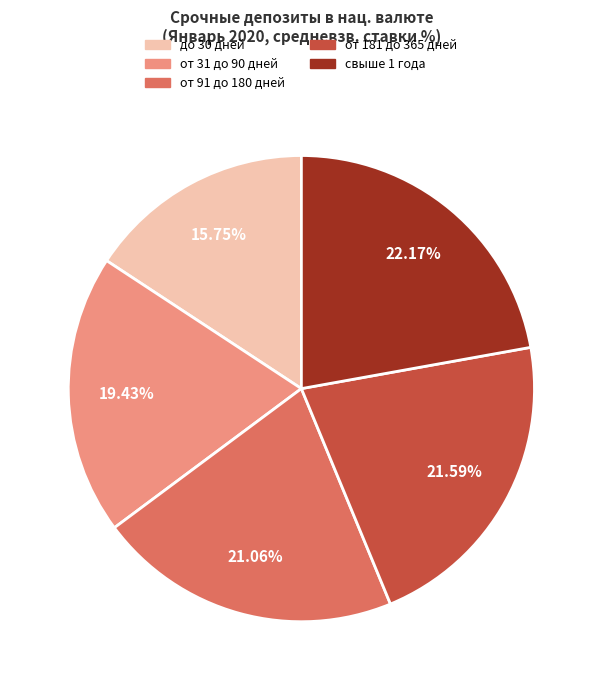

Which has a higher value, от 91 до 180 дней or от 181 до 365 дней?

от 181 до 365 дней